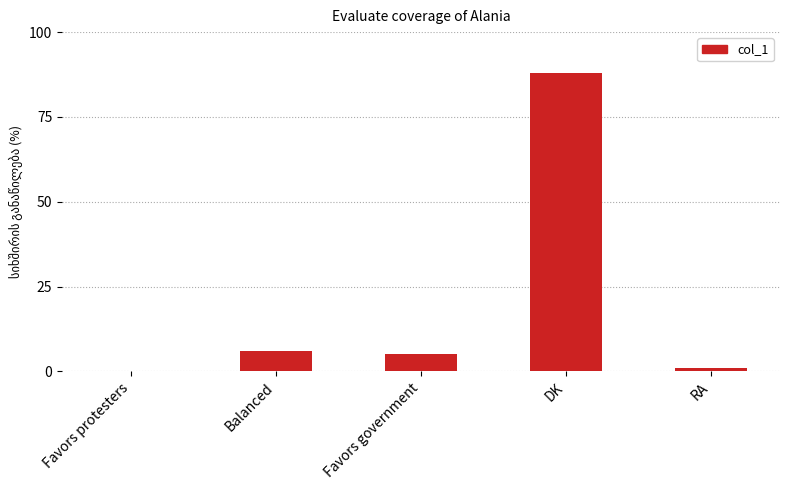

What is the greatest value displayed?

88